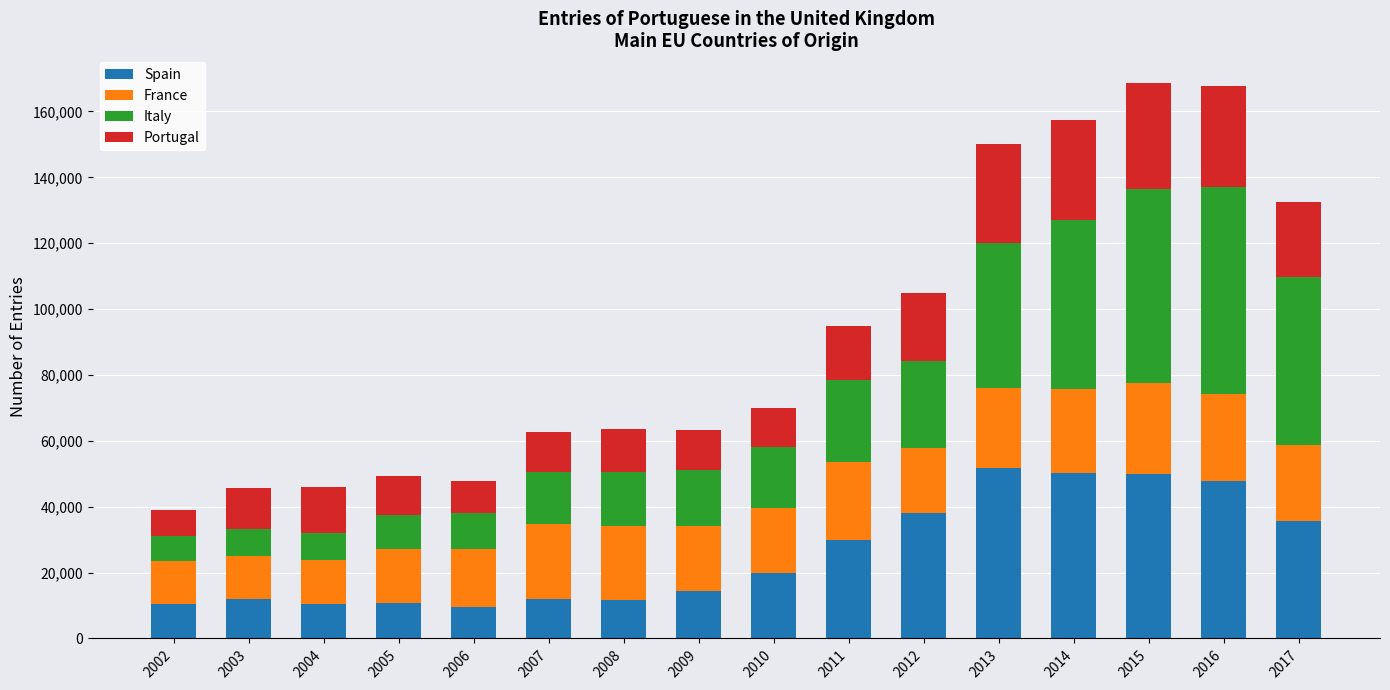

What is the value of the Spain bar at the 15th from the left?

47741